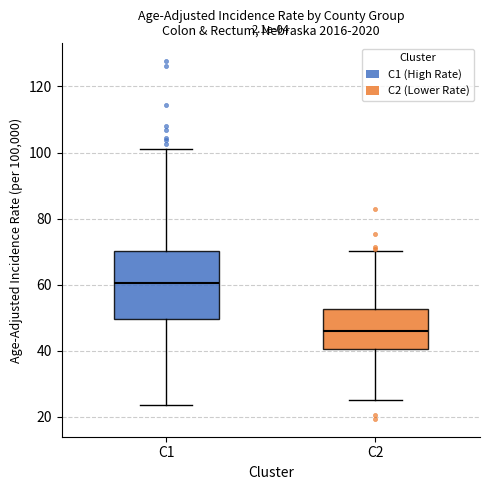

Where is the lower edge of the box for C2 on the y-axis? The values are not printed on the chart, so give them approximately, as read against the axis.

40